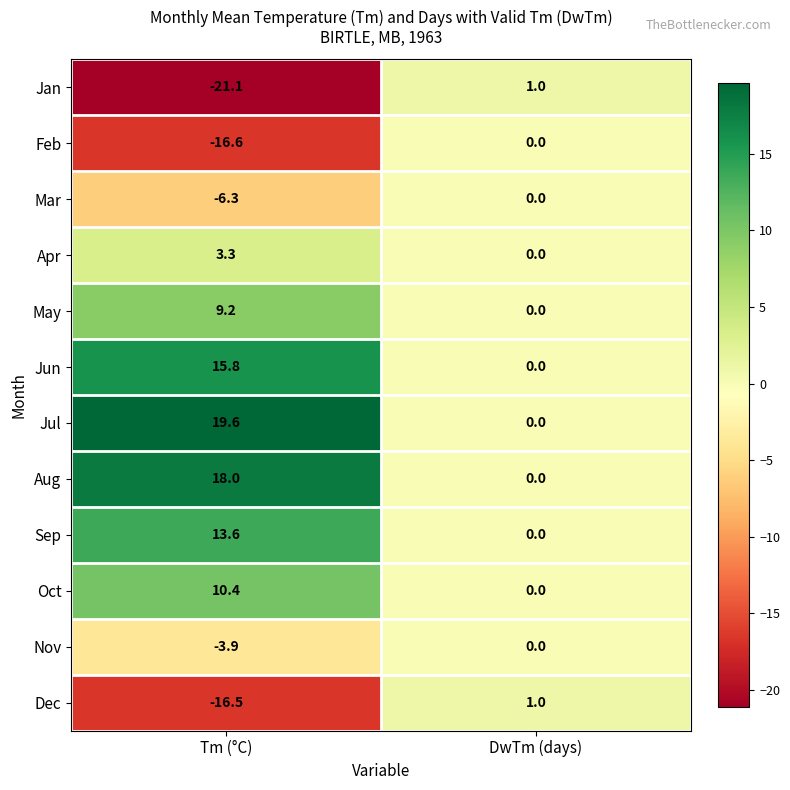

True or false: Feb has a value of 0.0 at DwTm (days).

True